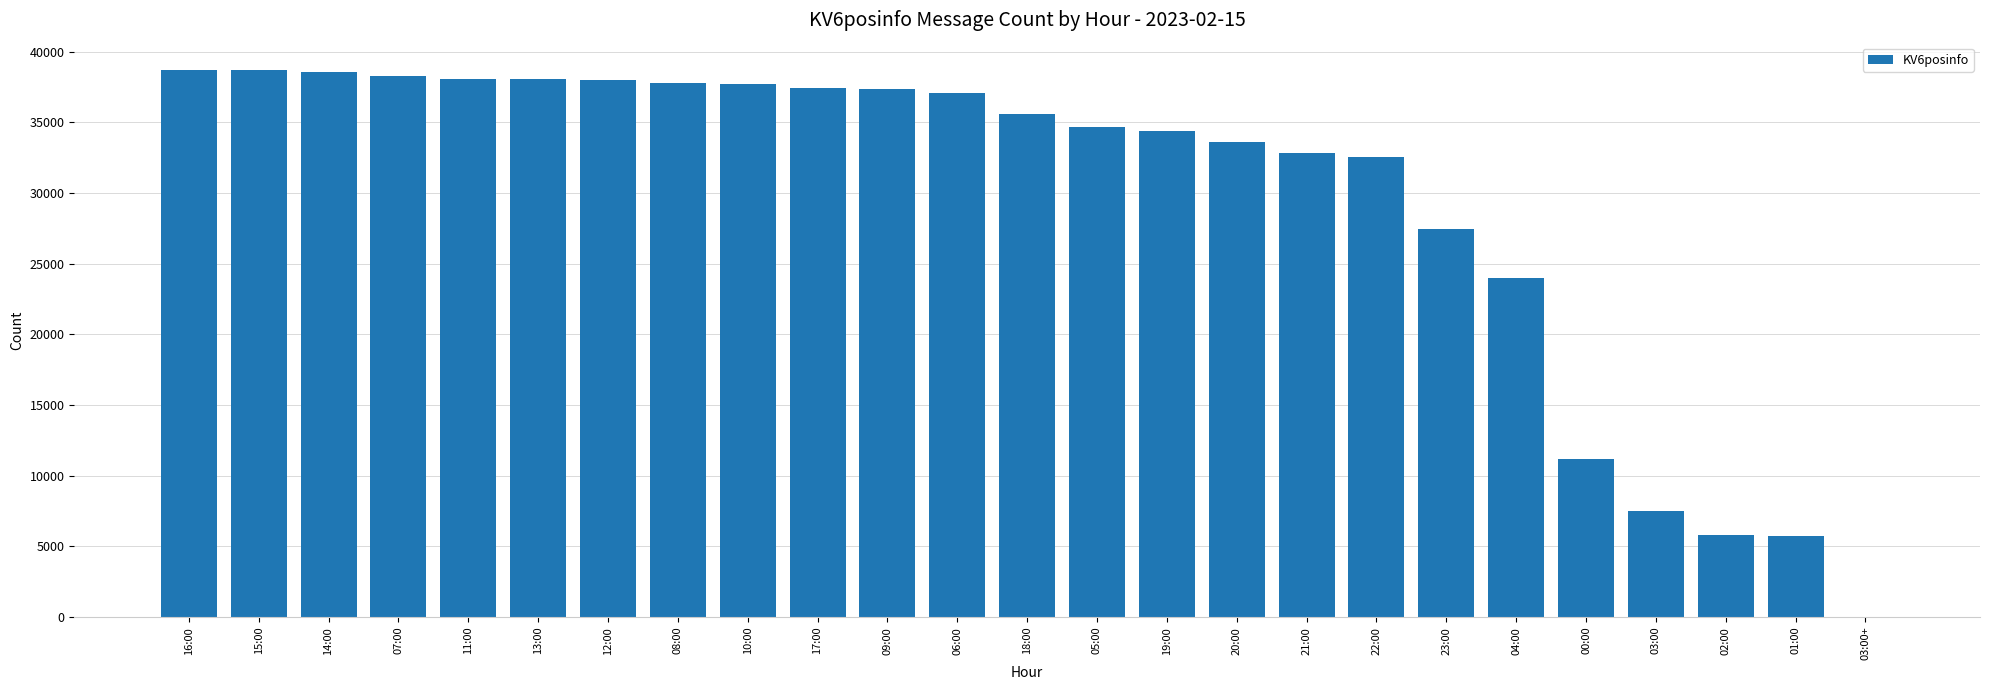

Is it true that the value at 04:00 is 24013?

True